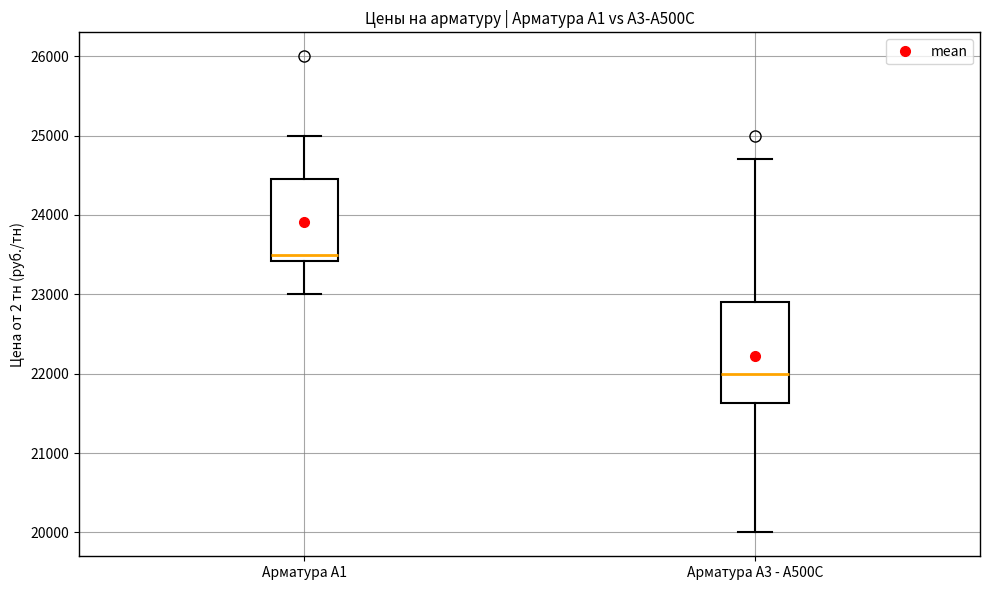

Which box's median line is the lowest?

Арматура А3 - А500С